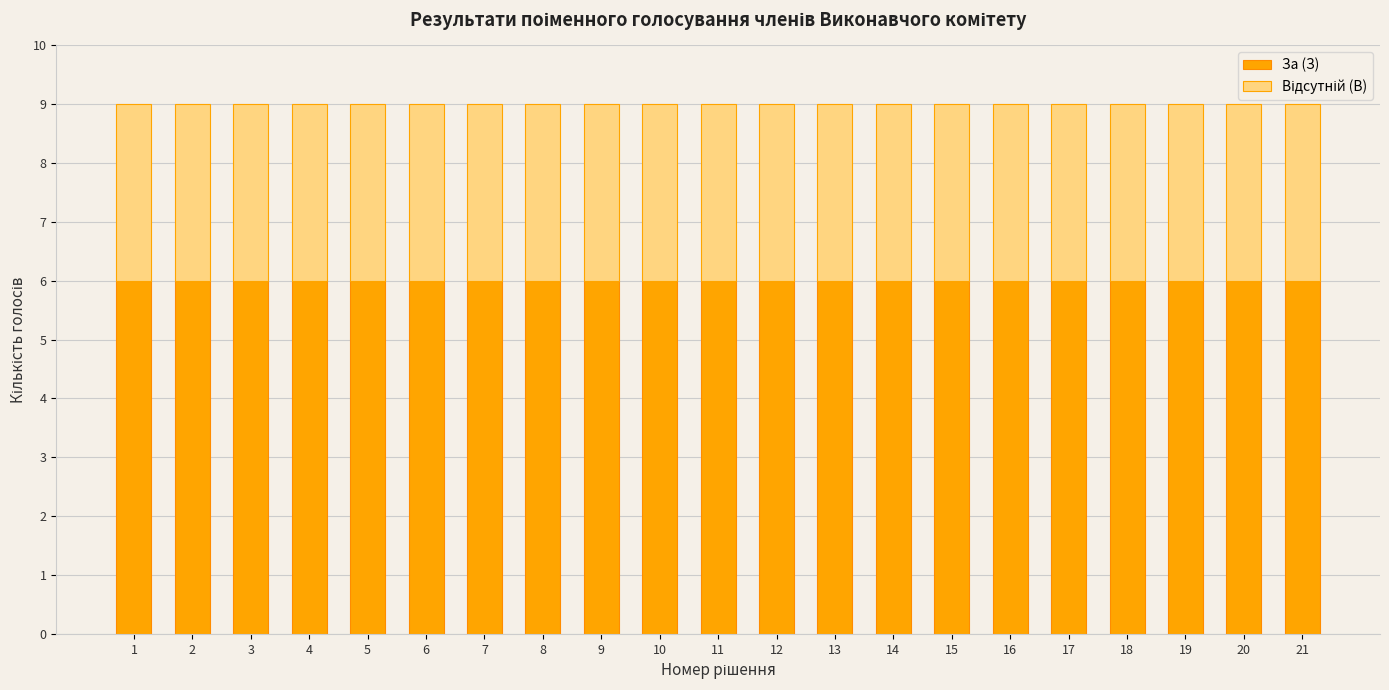

Are the bars horizontal?

No